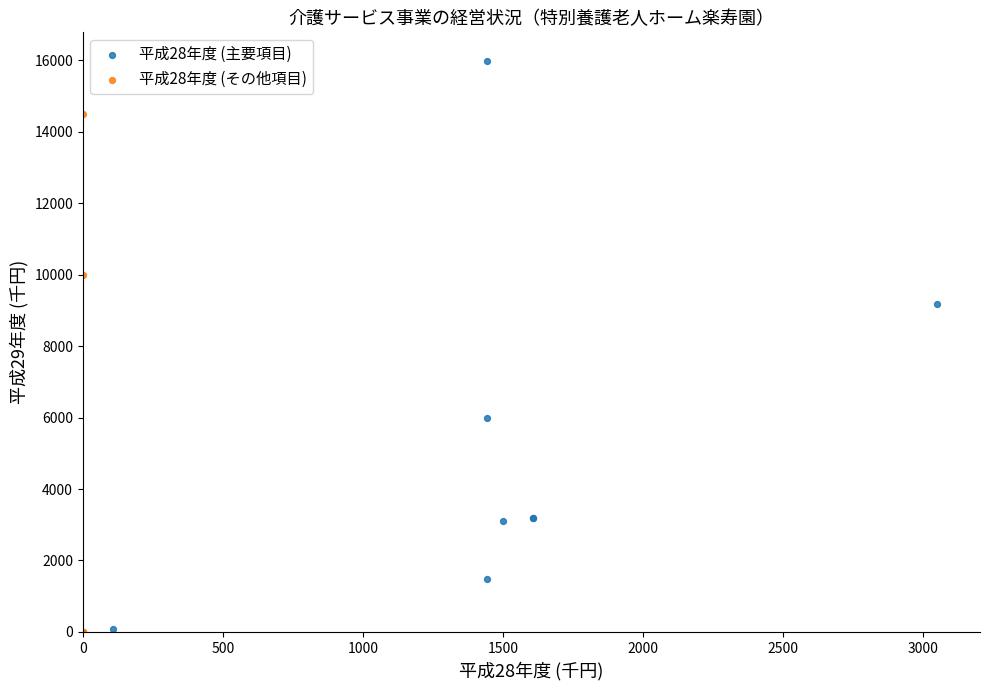

Which series contains the highest Y value?

平成28年度 (主要項目)